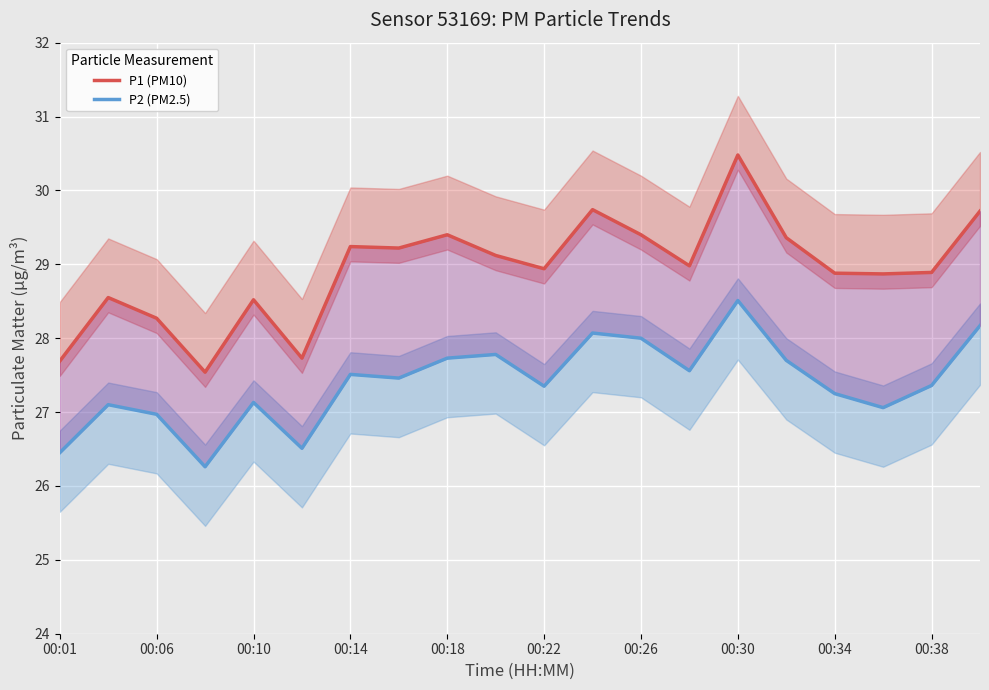

In P2 (PM2.5), how many points are lower than both neighbors (excluding endpoints)?

6